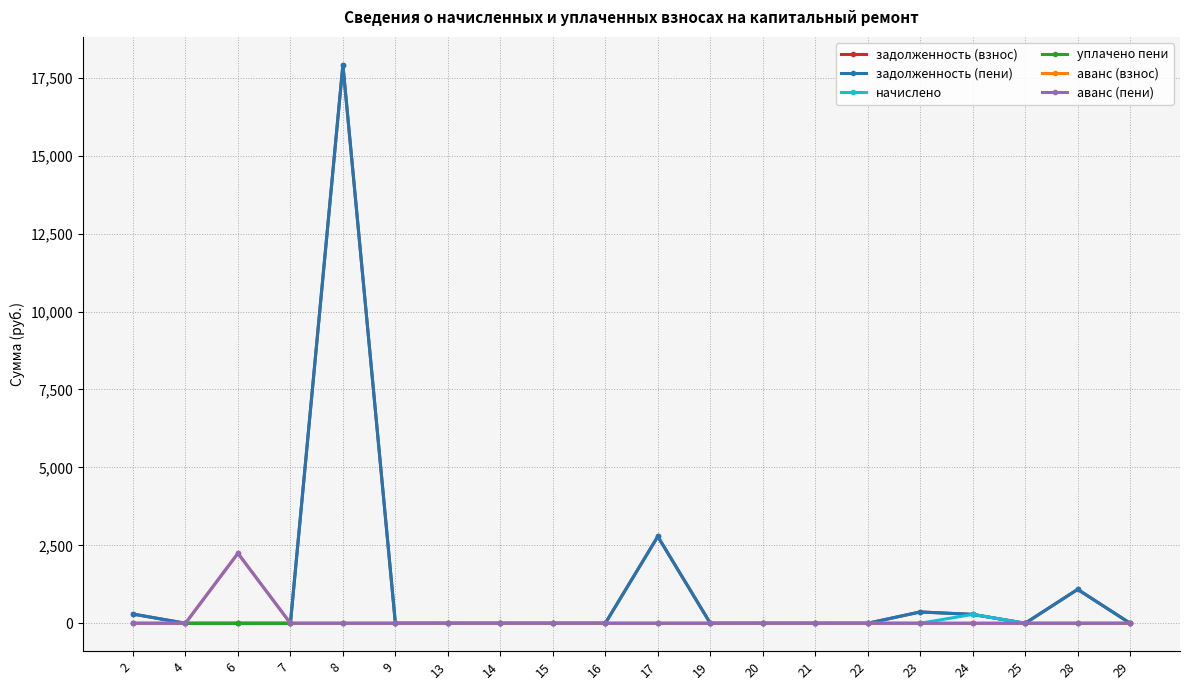

How many lines are shown in the chart?

6